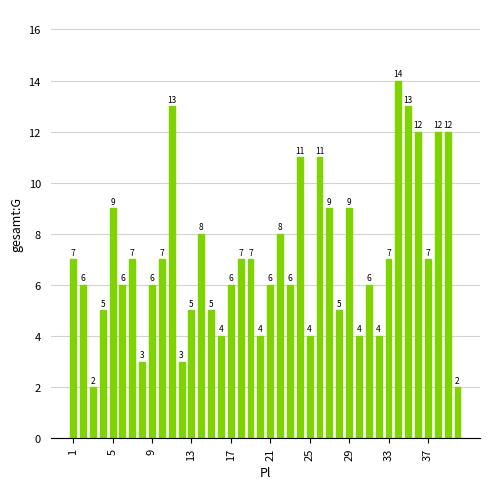

What is the sum of all values?

282